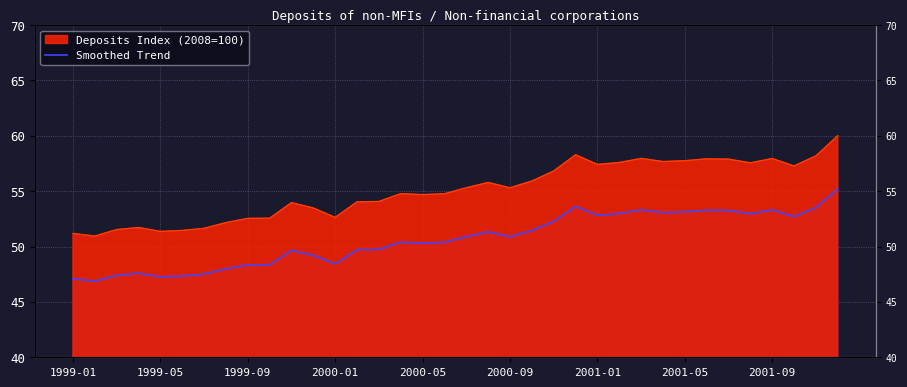

What is the label of the 4th point from the left?

2000-01